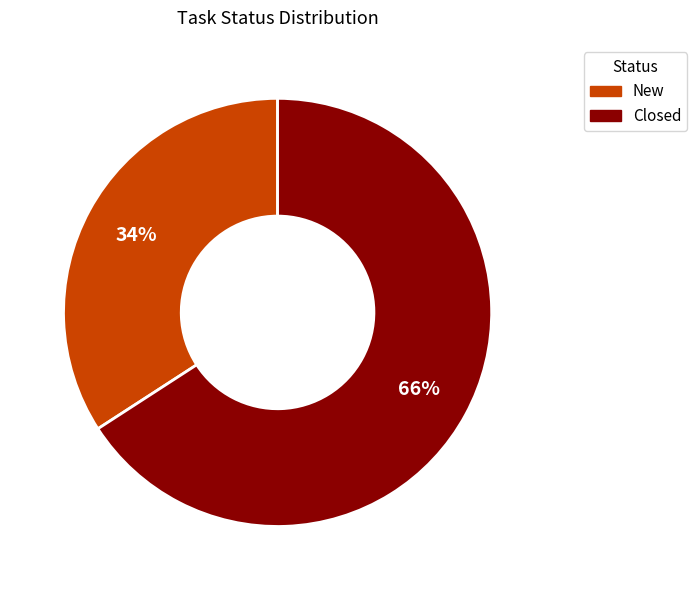

What is the largest slice in the pie chart?

Closed